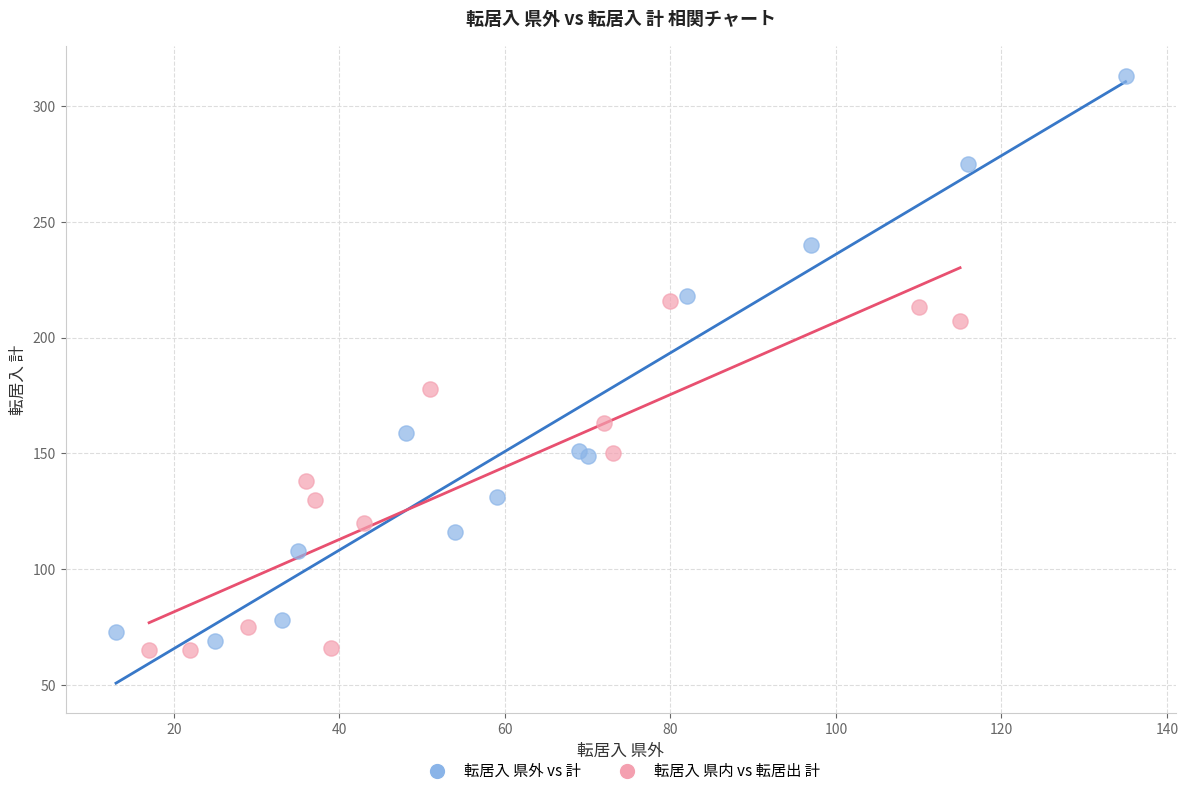

Which series contains the highest Y value?

転居入 県外 vs 計